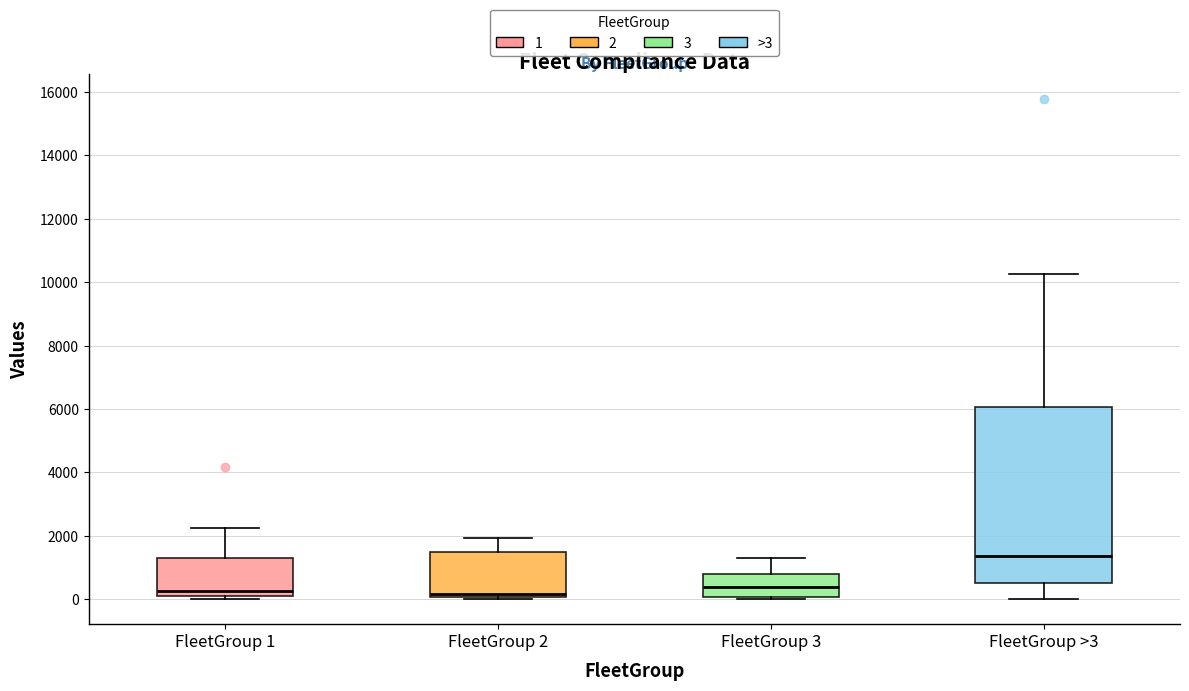

Which box is the tallest, from its lower edge to its upper edge?

FleetGroup >3